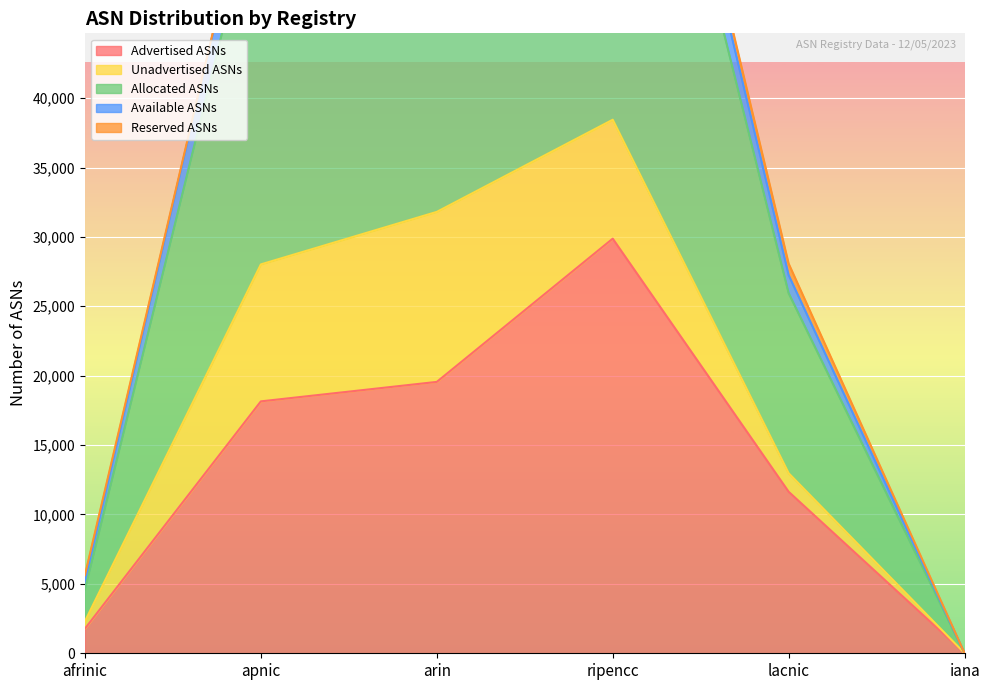

The value of Advertised ASNs at apnic is 29047. True or false?

False